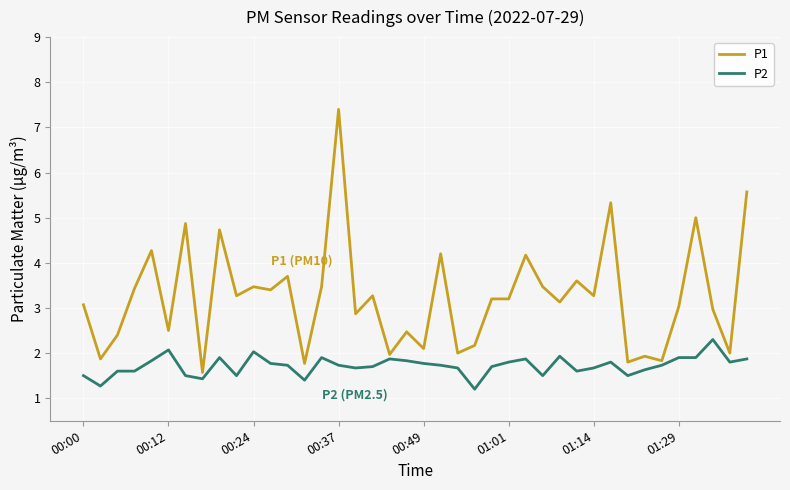

What is the maximum value for P1?

7.4